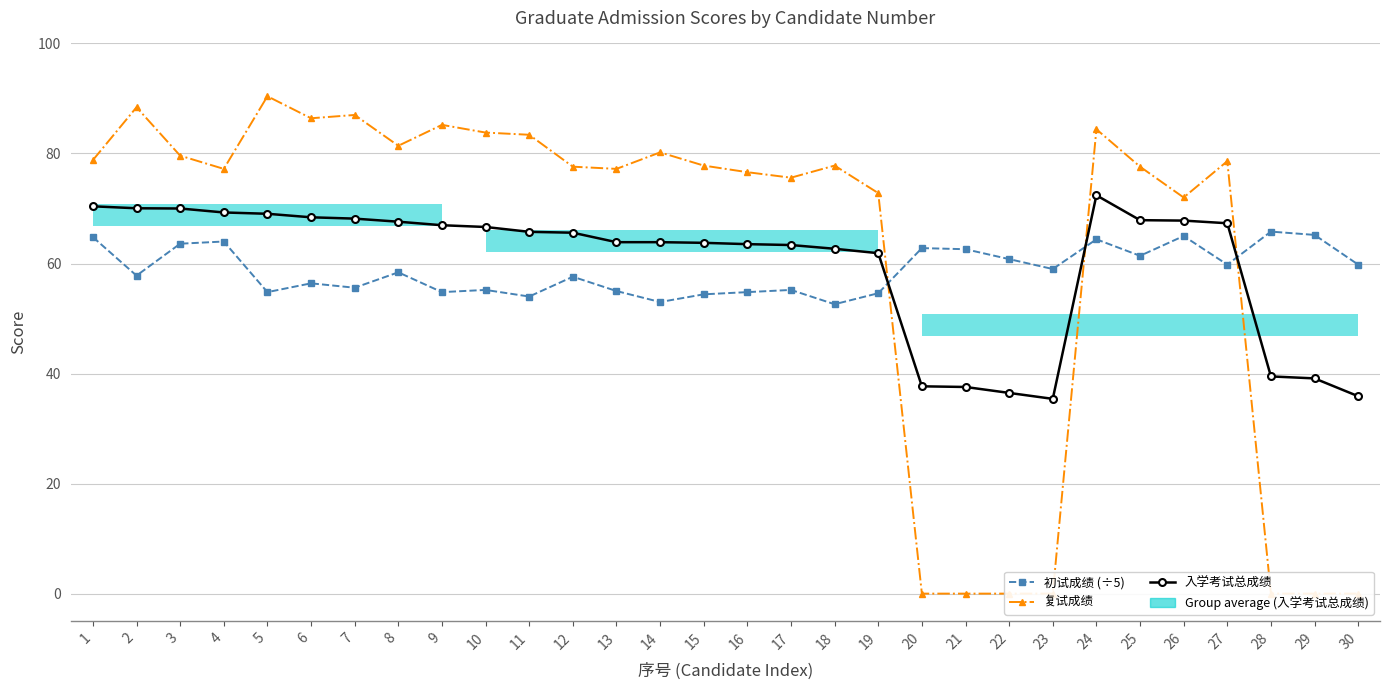

After their last crossing, which series has the higher values: 入学考试总成绩 or 复试成绩?

入学考试总成绩